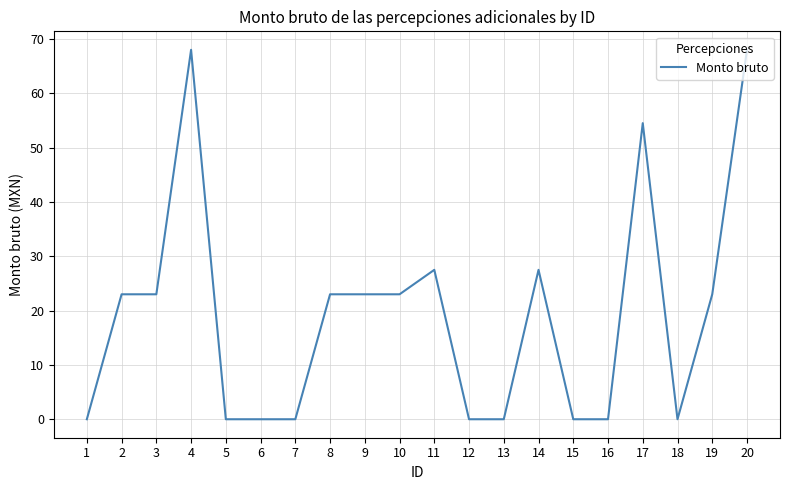

Which has a higher value, 5 or 8?

8